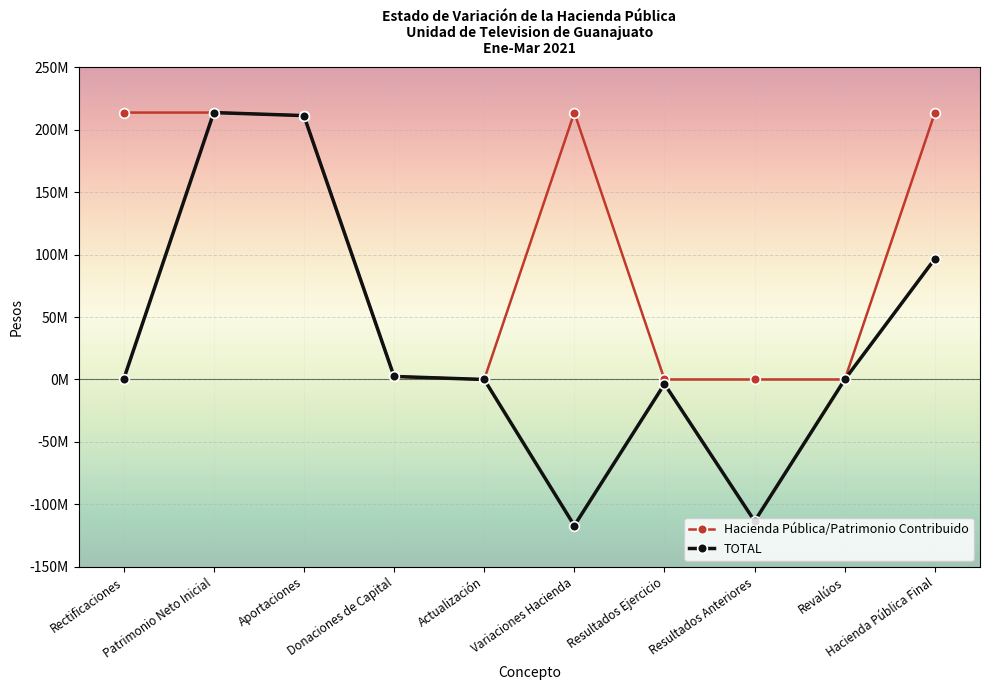

At which label does Hacienda Pública/Patrimonio Contribuido reach its minimum?

Actualización